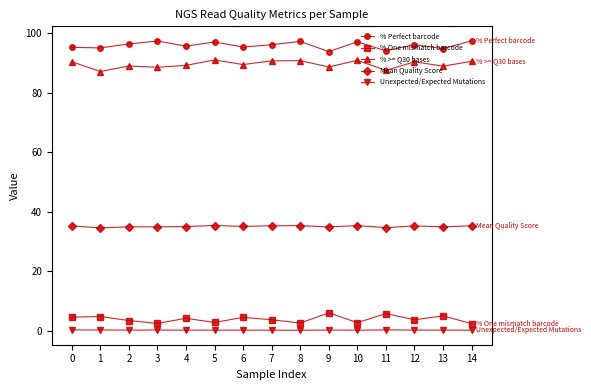

What is the average value of the % Perfect barcode series?

96.0